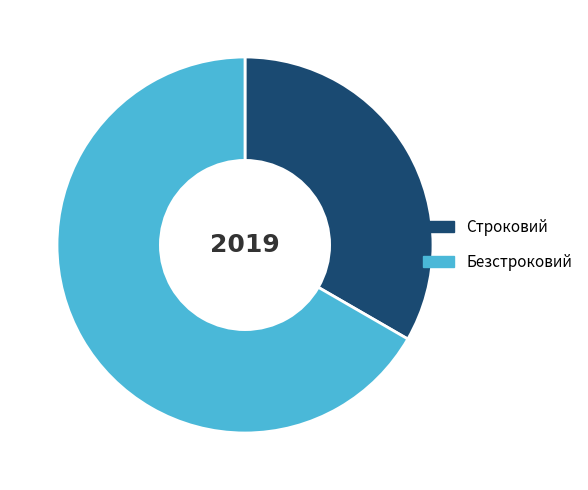

How many slices are in this pie chart?

2